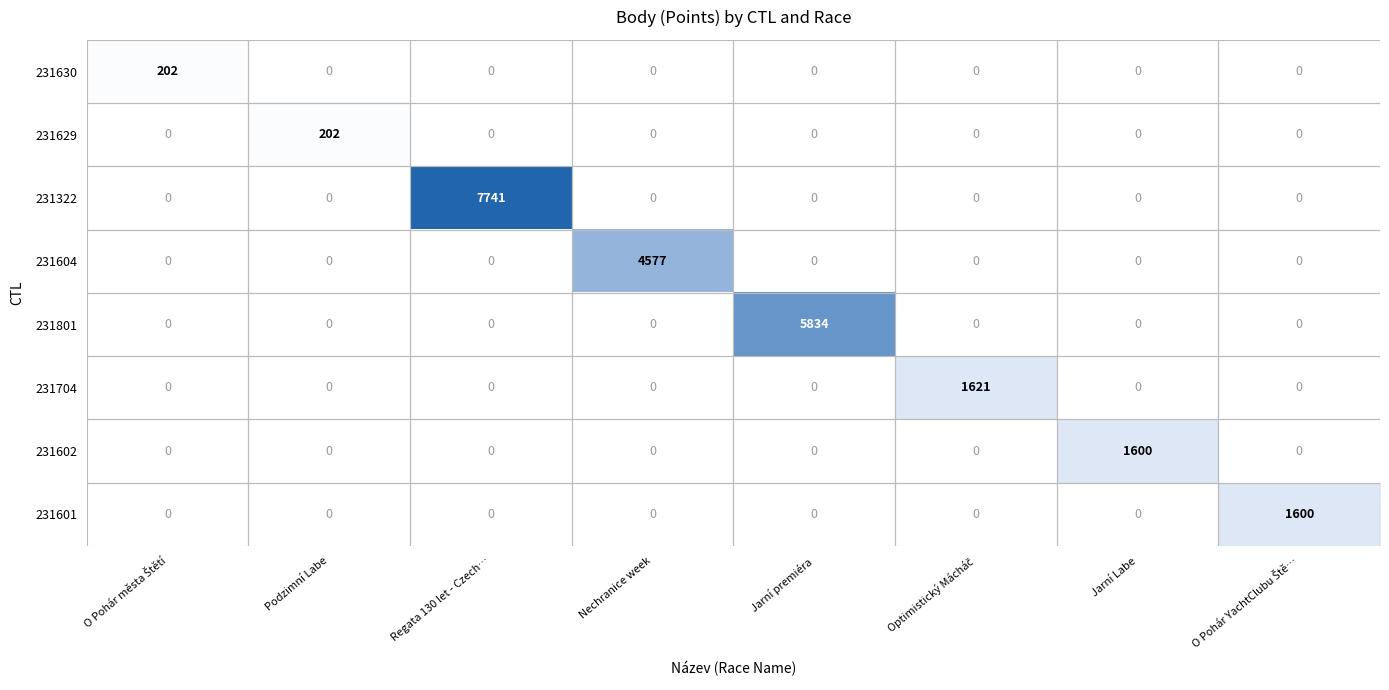

Is it true that 231602 equals -568 at Jarní premiéra?

False